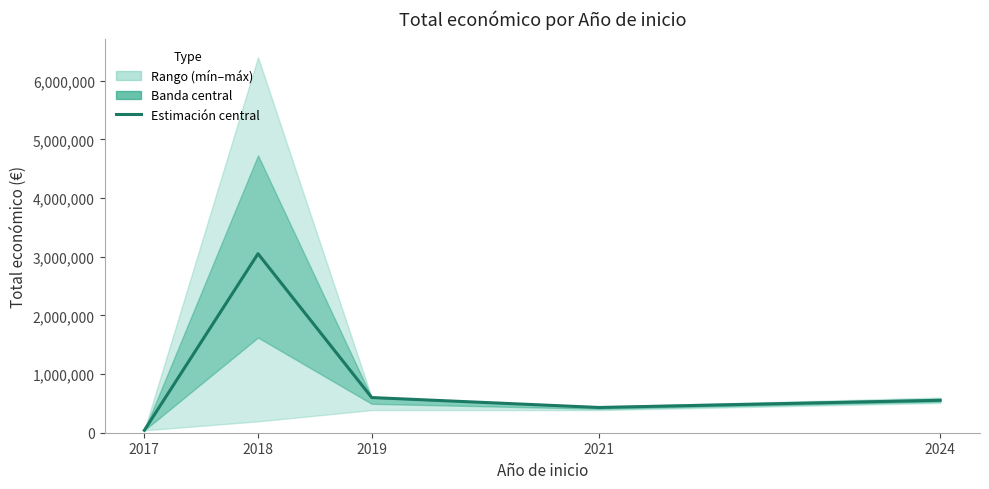

Between 2018 and 2019, which is larger?

2018